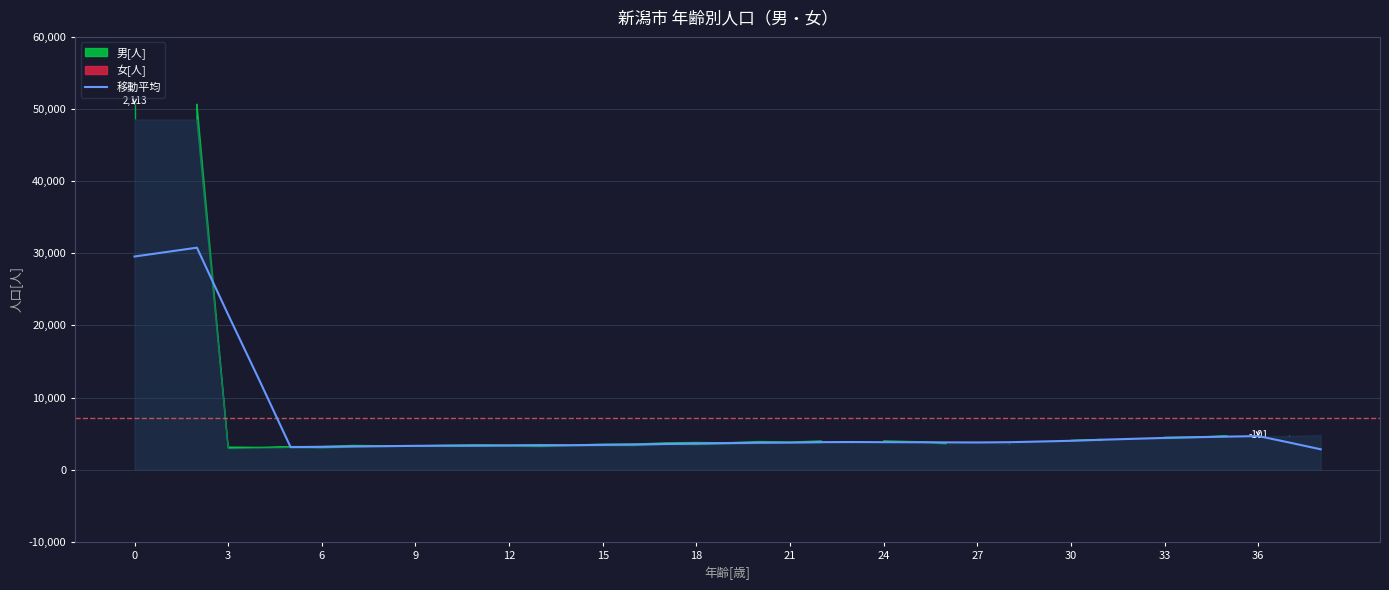

Is it true that 移動平均 equals 29558.0 at 0?

True